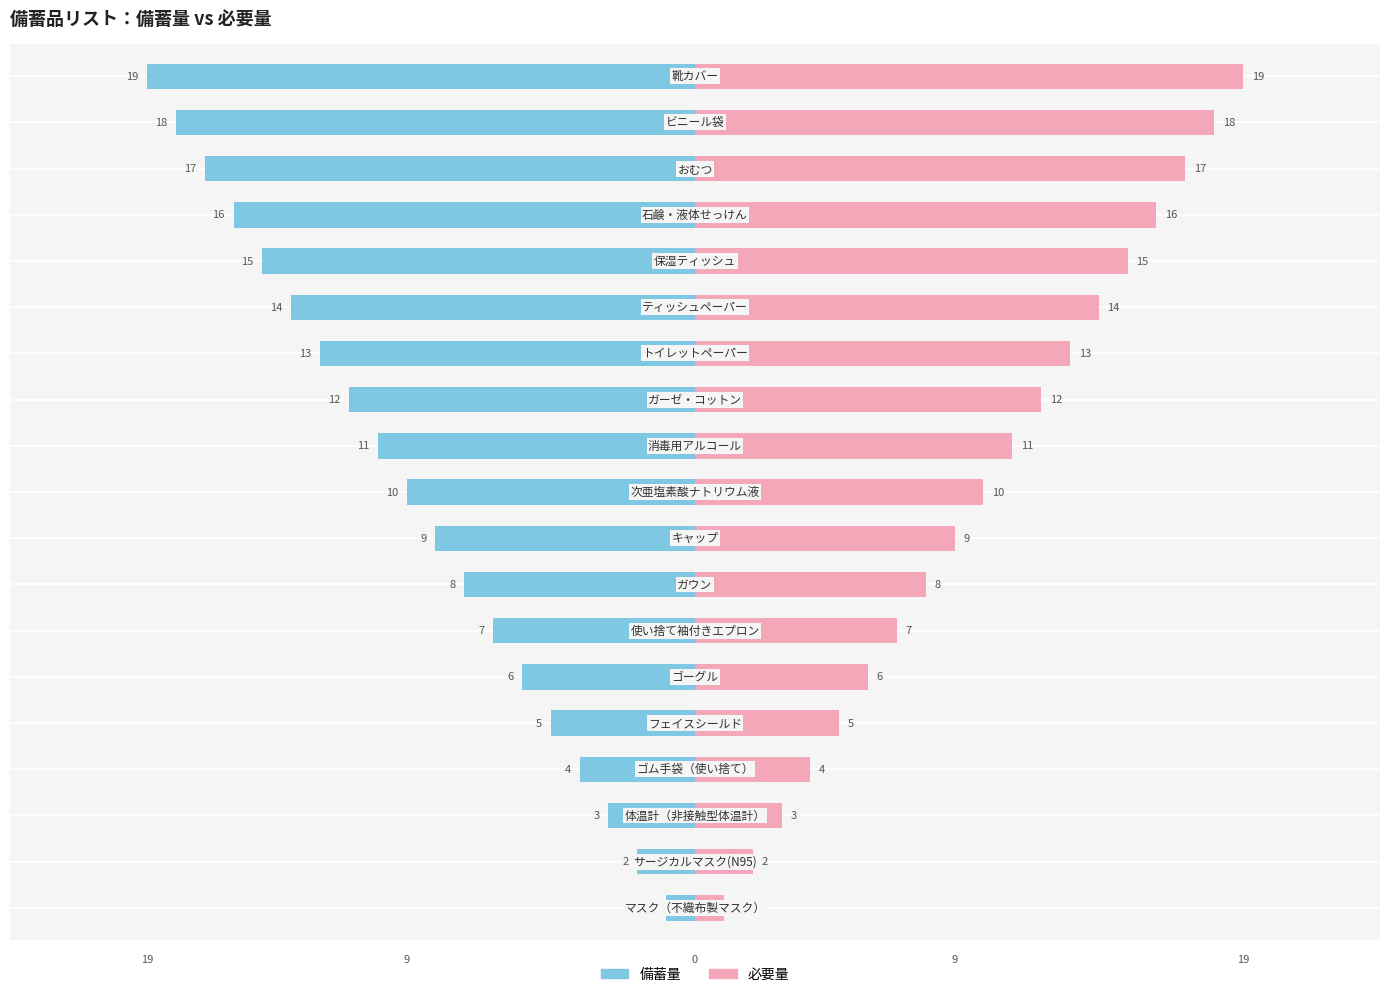

What is the value of the 必要量 bar at the 10th from the left?

10